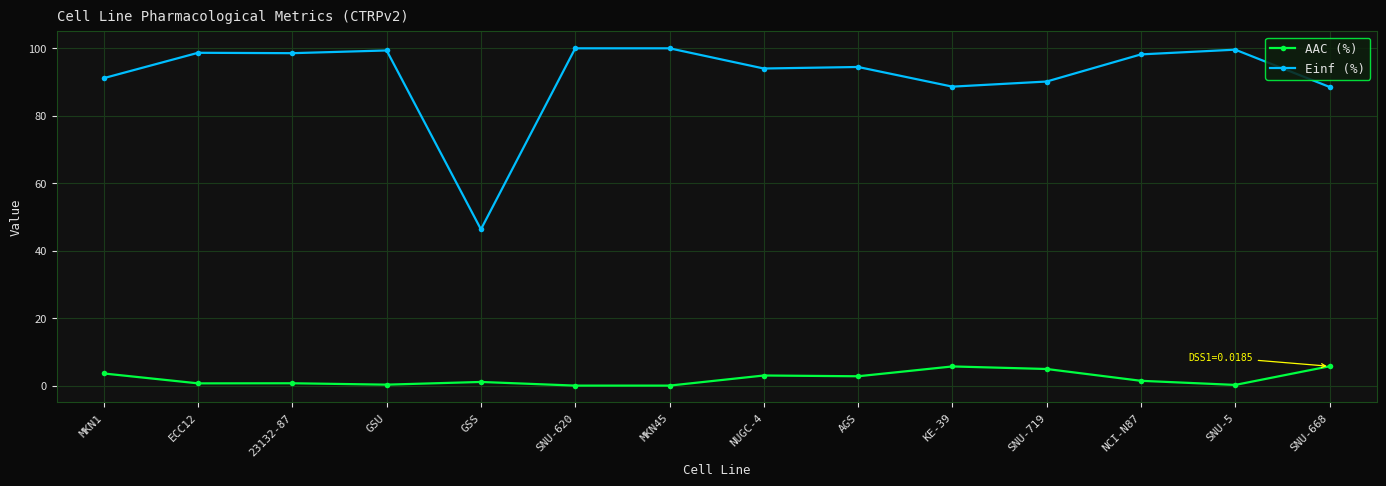

True or false: Einf (%) and AAC (%) cross at least once.

False